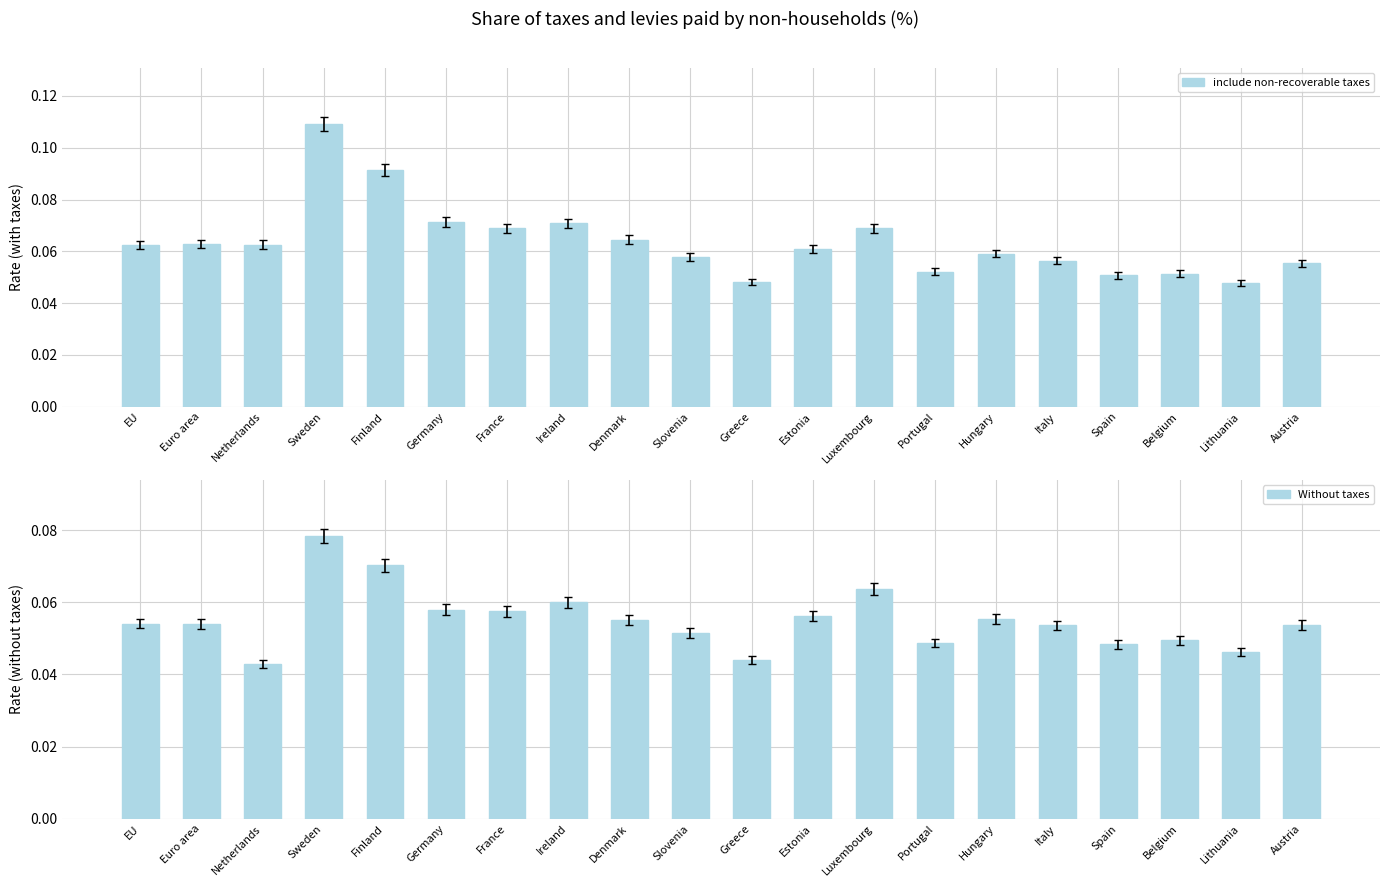

Count the number of categories in the chart.

20